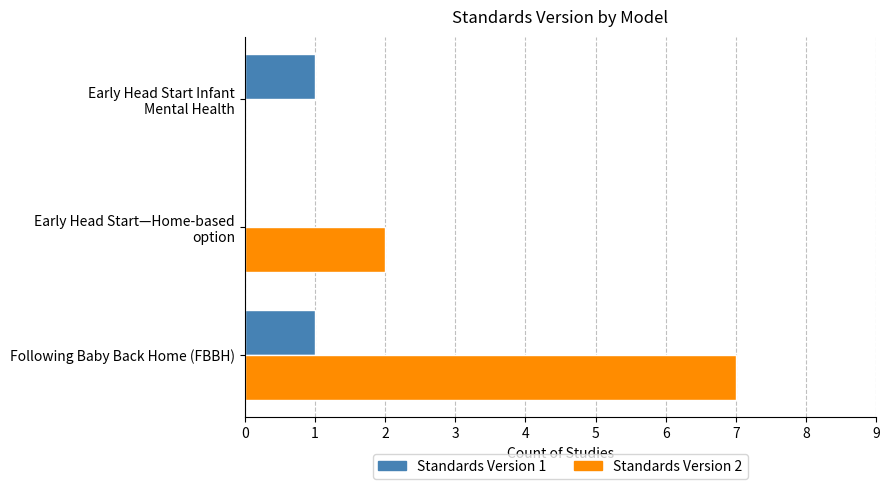

Count the number of categories in the chart.

3